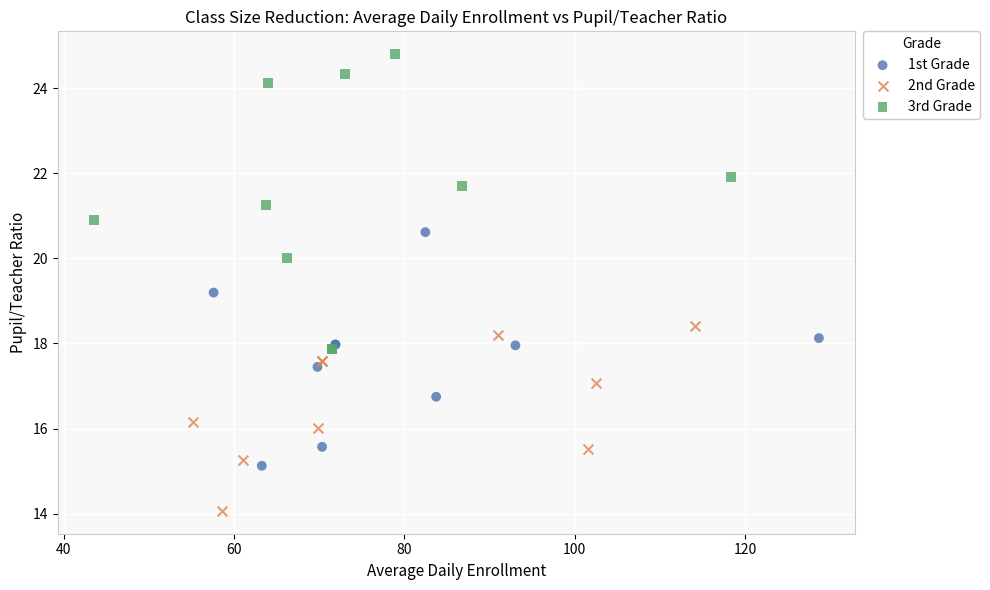

Which series has the largest Y range (max minus min)?

3rd Grade